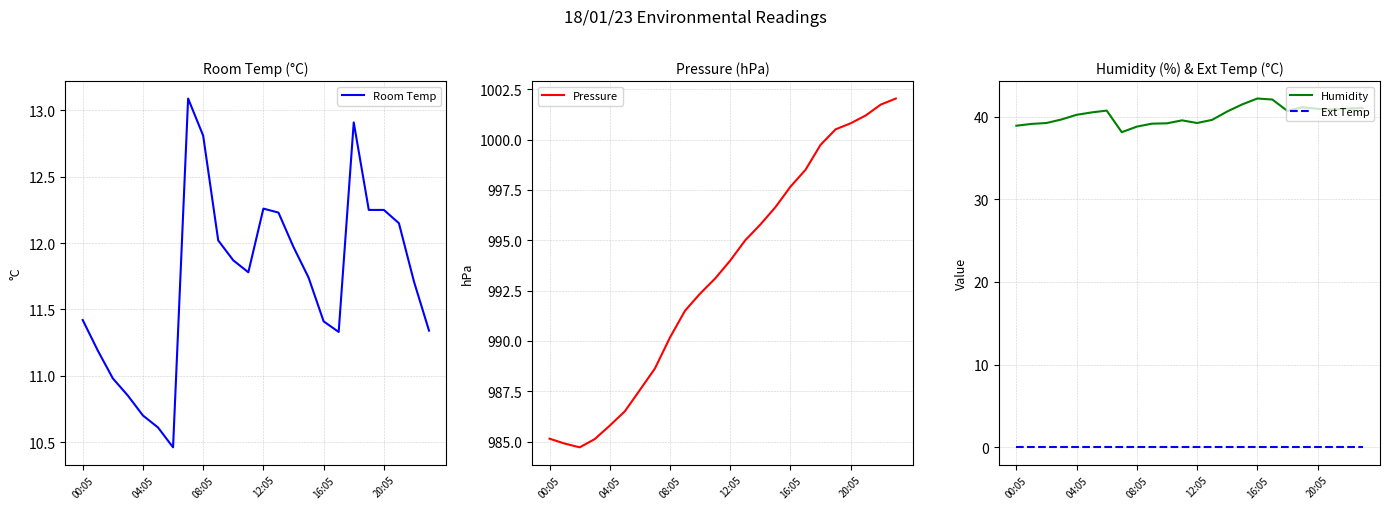

What is the difference between the second highest and second lowest values in the Pressure series?

16.8